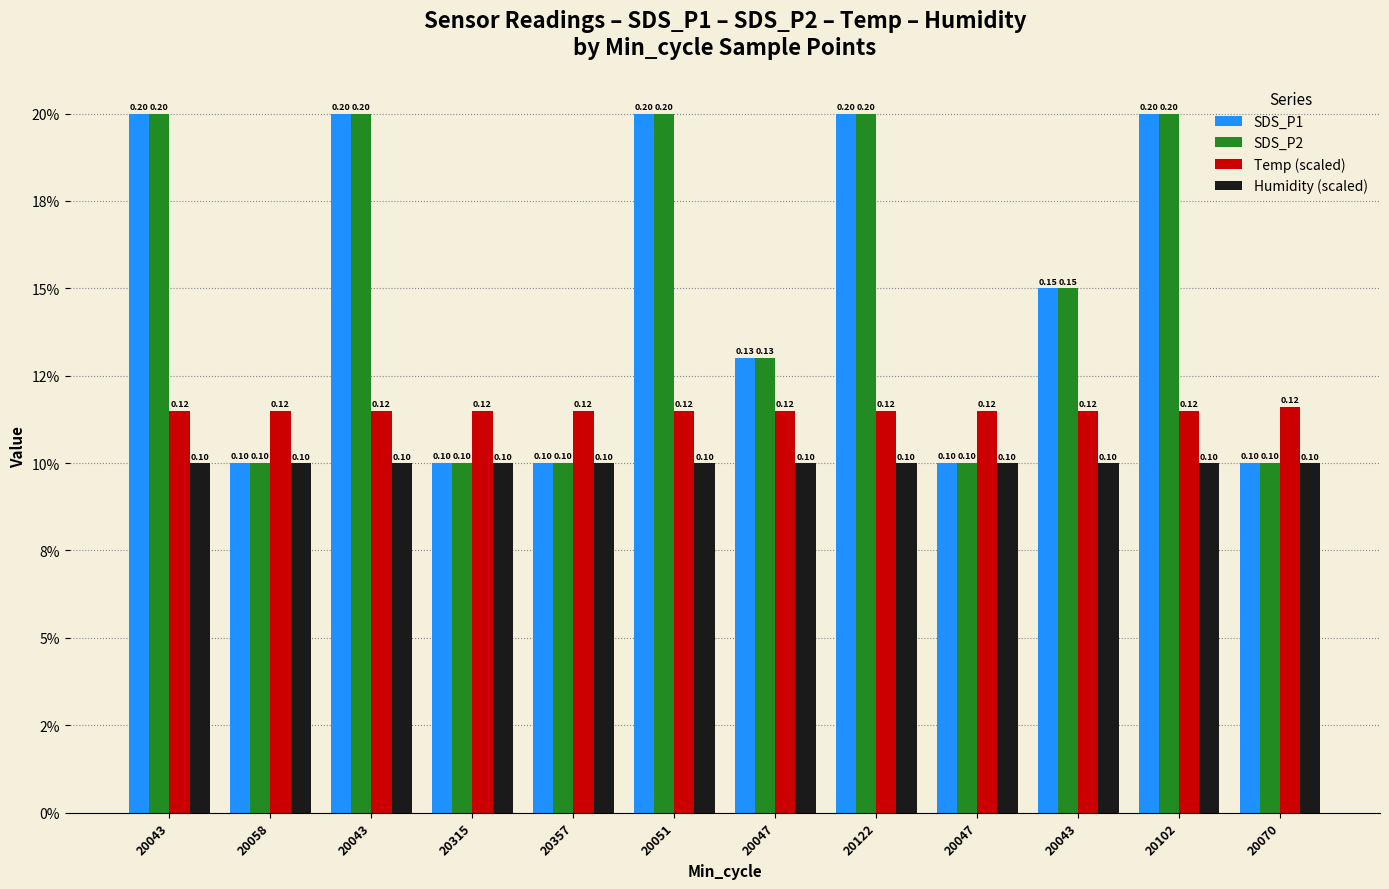

Reading left to right, extract all data points from this chart.

SDS_P1: 0.2	0.1	0.2	0.1	0.1	0.2	0.1	0.2	0.1	0.1	0.2	0.1
SDS_P2: 0.2	0.1	0.2	0.1	0.1	0.2	0.1	0.2	0.1	0.1	0.2	0.1
Temp (scaled): 0.1	0.1	0.1	0.1	0.1	0.1	0.1	0.1	0.1	0.1	0.1	0.1
Humidity (scaled): 0.1	0.1	0.1	0.1	0.1	0.1	0.1	0.1	0.1	0.1	0.1	0.1